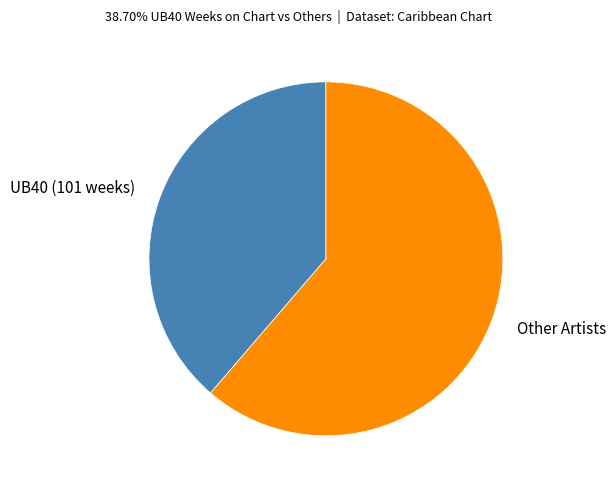

How many slices are in this pie chart?

2